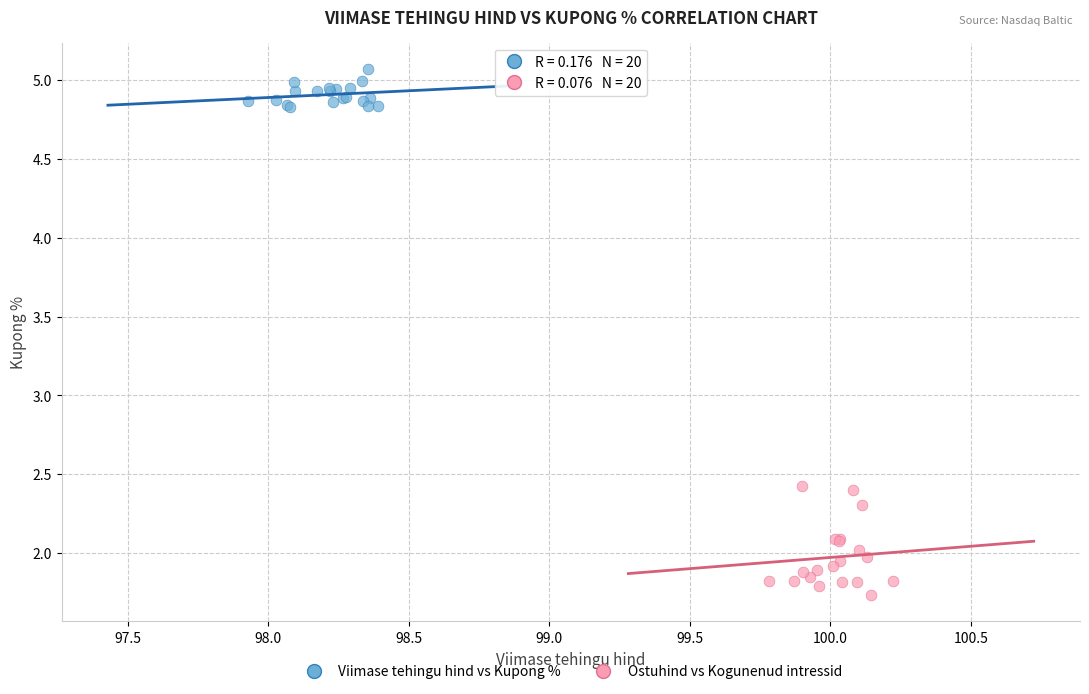

Which series reaches the maximum Y coordinate?

Viimase tehingu hind vs Kupong %